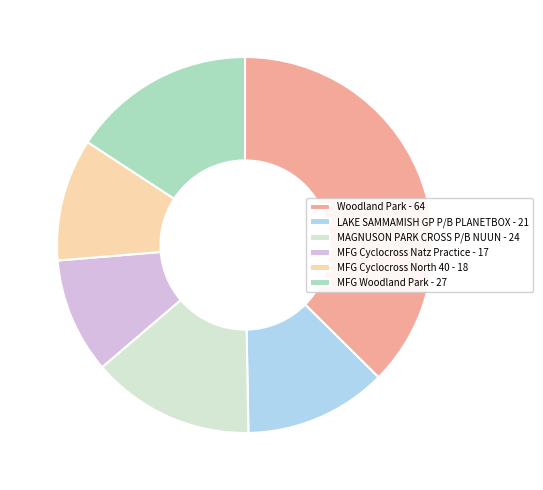

Approximately how many times larger is the value at MFG Cyclocross Natz Practice compared to MAGNUSON PARK CROSS P/B NUUN?

0.7